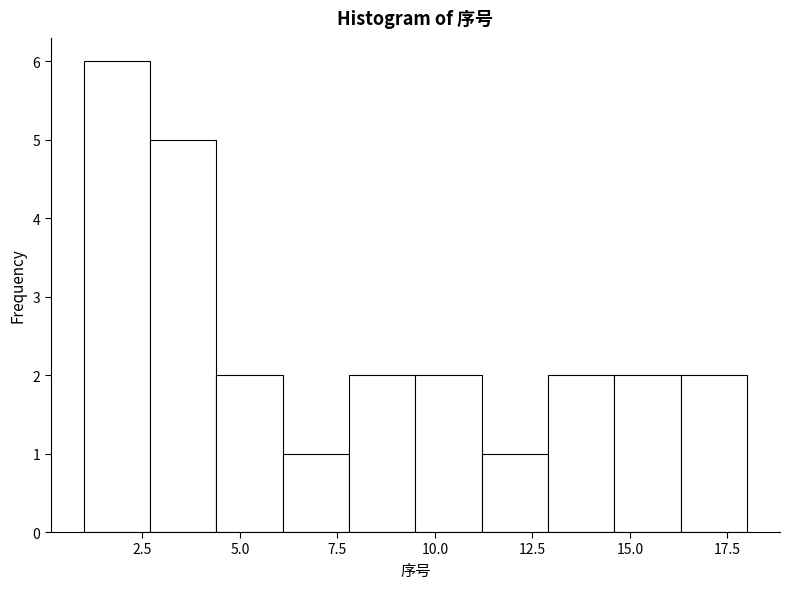

Read against the x-axis, roughly where is the centre of the tallest bar?

2.0